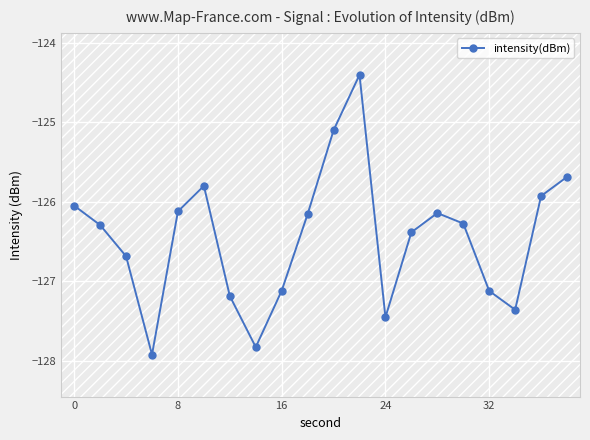

What is the minimum value shown in the chart?

-127.9